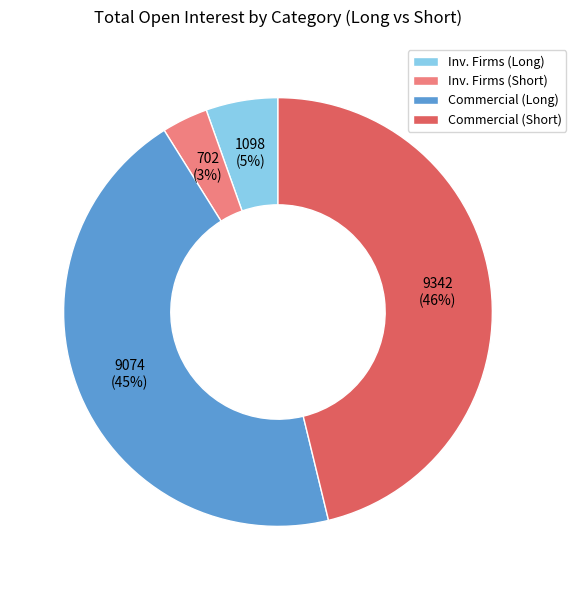

Between Inv. Firms (Short) and Commercial (Short), which is larger?

Commercial (Short)